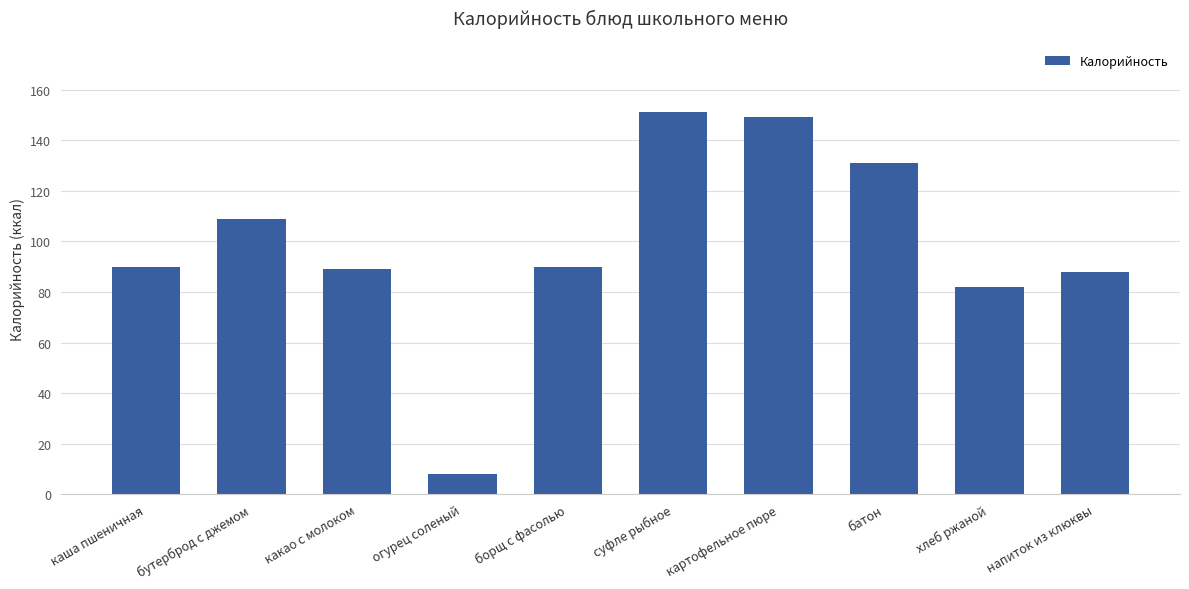

What is the average value?

99